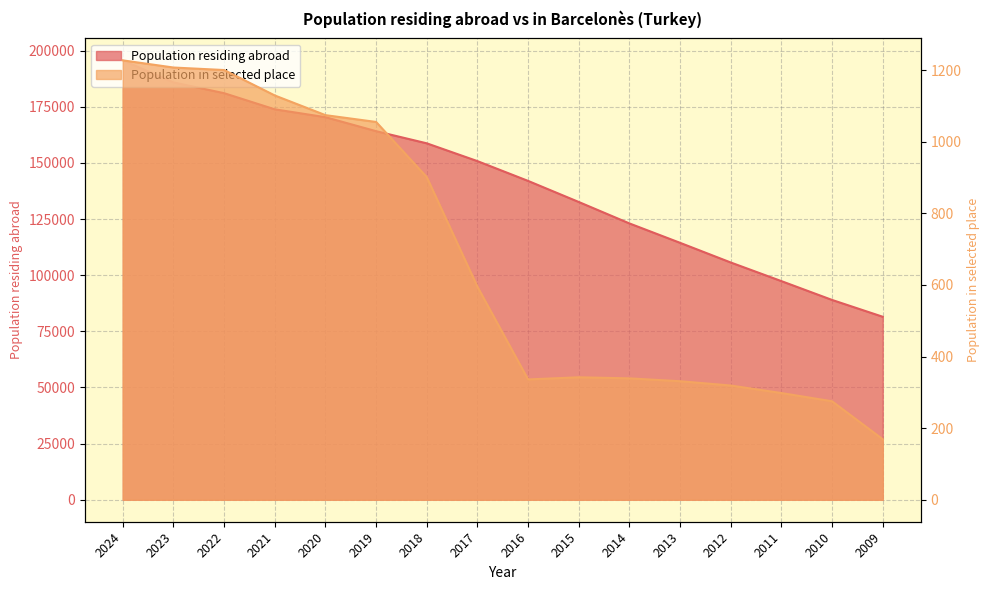

True or false: Population residing abroad and Population in selected place cross at least once.

False